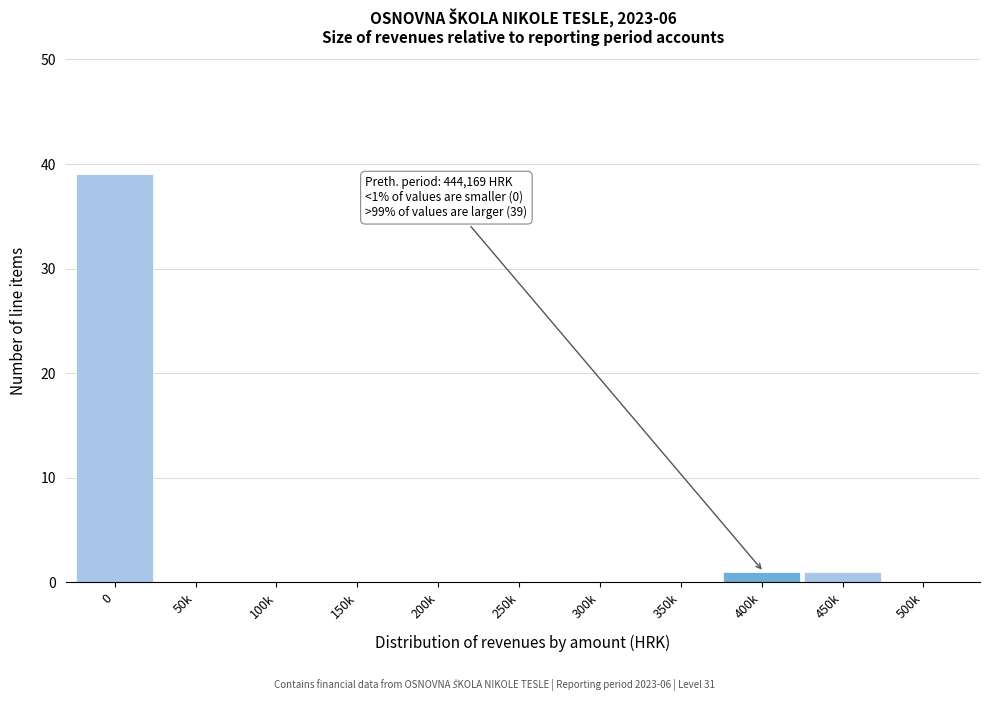

Reading right to left, what are all the values shown in this chart?

500k=0	450k=1	400k=1	350k=0	300k=0	250k=0	200k=0	150k=0	100k=0	50k=0	0=39